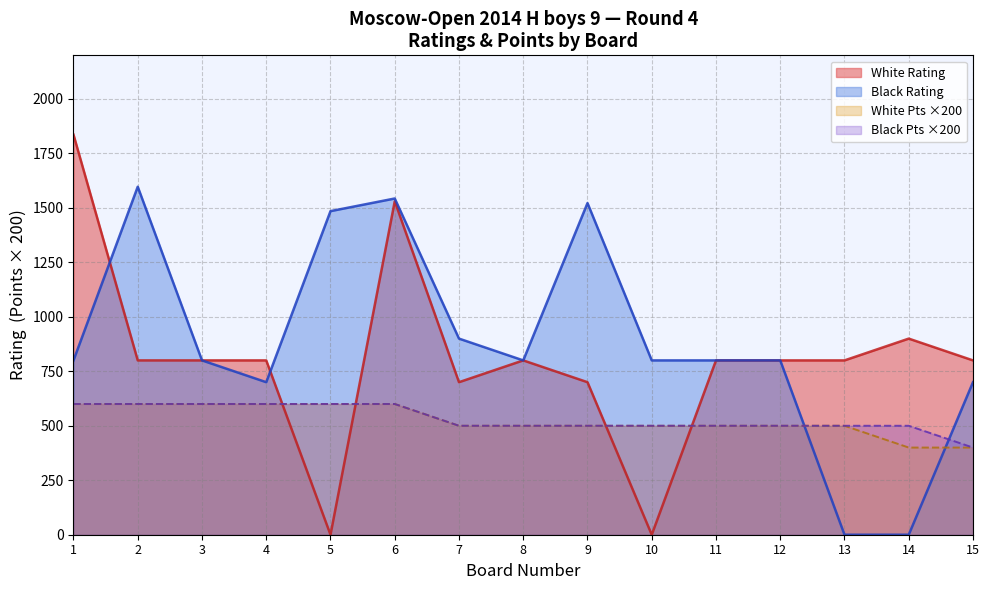

At how many categories does at least one series exceed 1246?

5